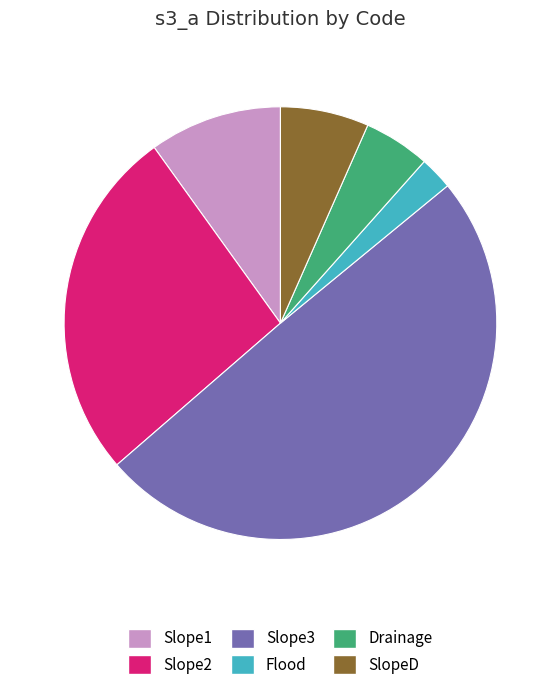

The Slope3 slice represents 44% of the pie. True or false?

False